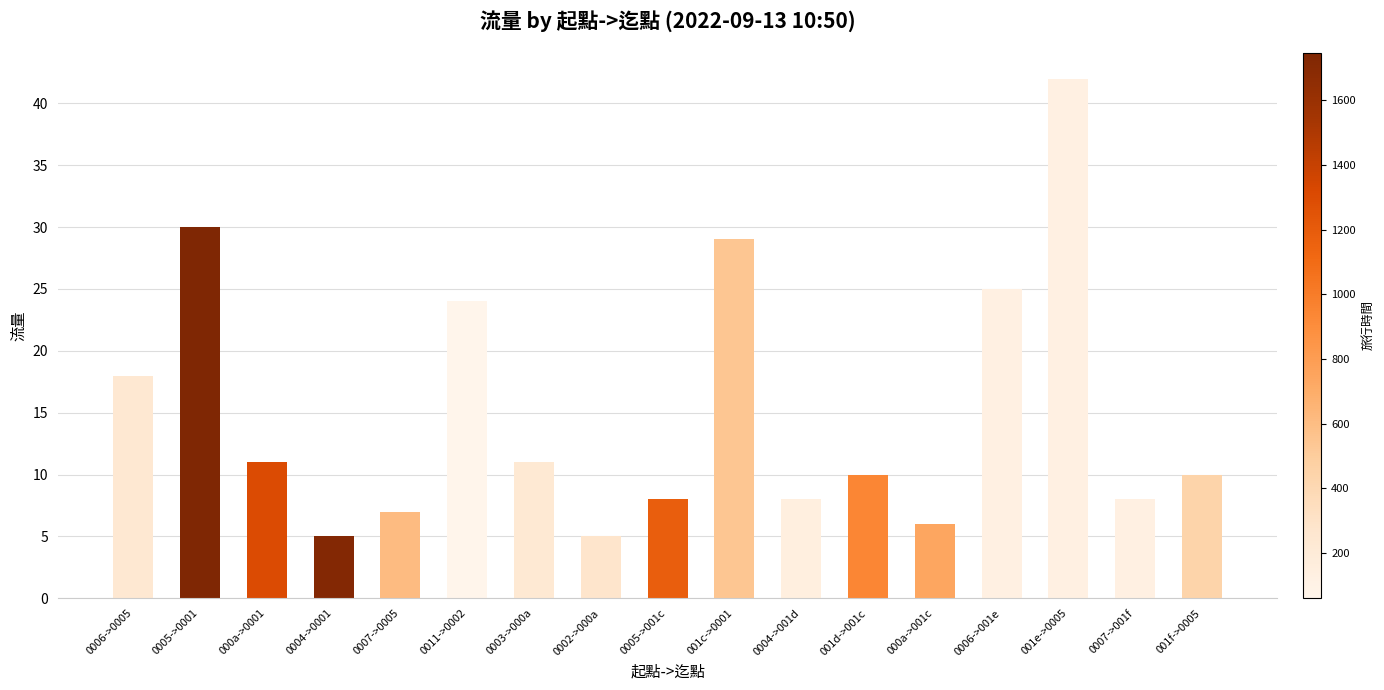

What is the difference between the values at 0003->000a and 001d->001c?

1